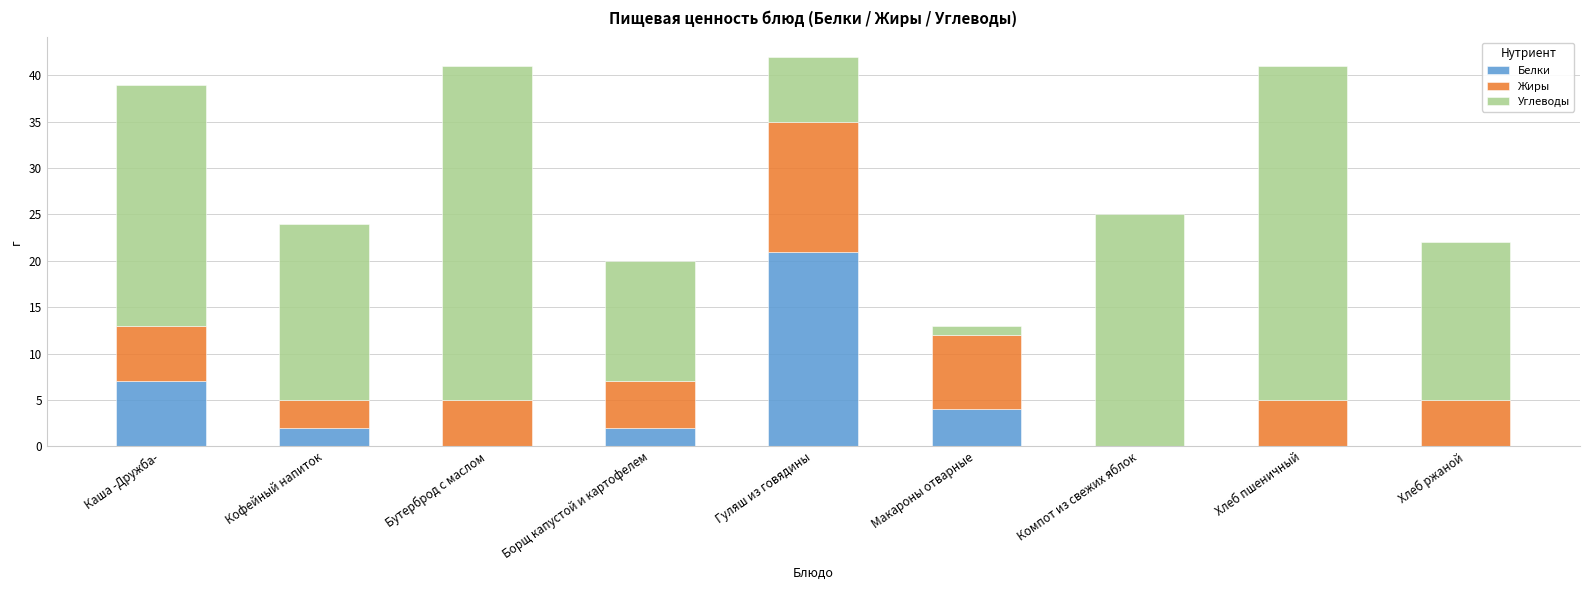

What is the maximum value for Белки?

21